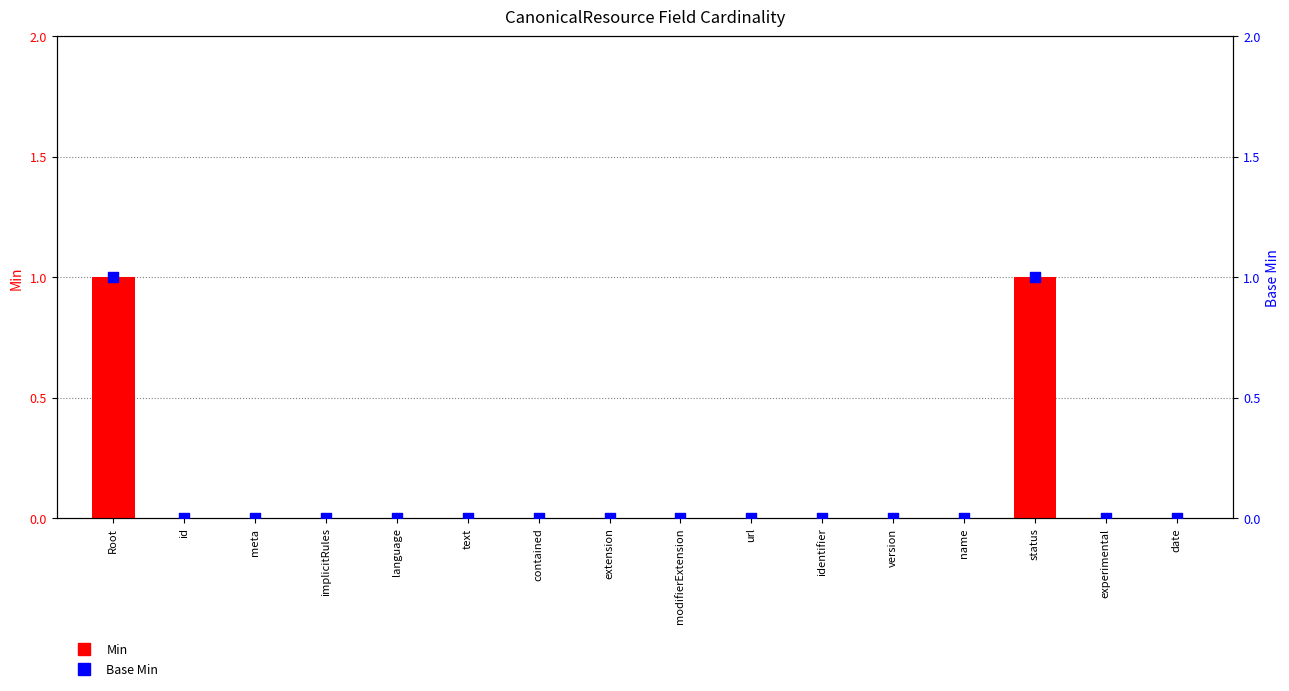

At how many categories does at least one series exceed 0?

2